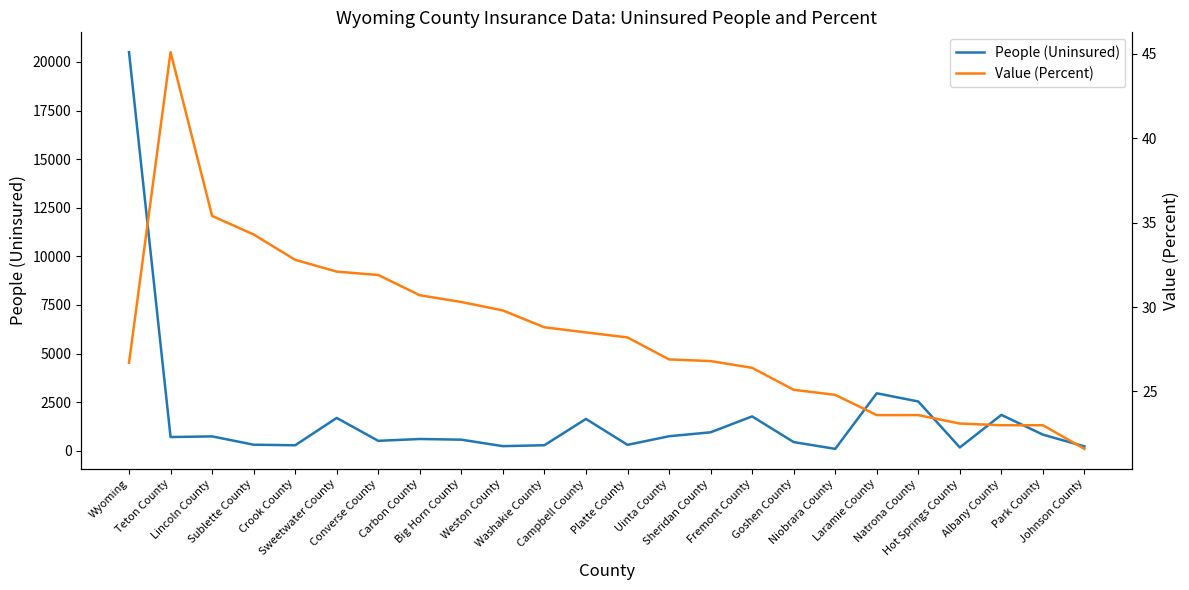

What is the sum of the Value (Percent) values at Weston County and Crook County?

62.6